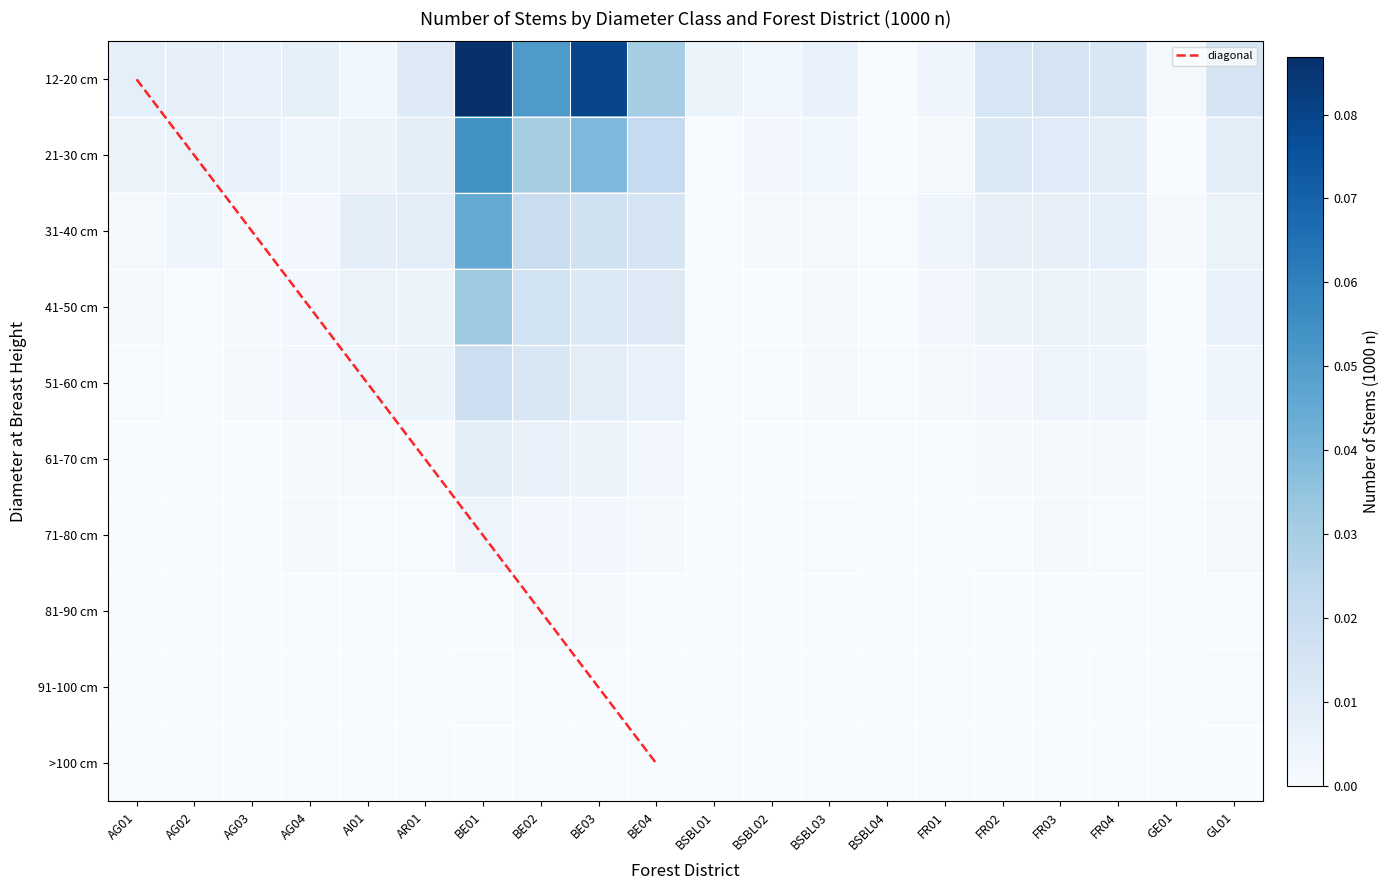

Count the >100 cm values in the range 0 to 1.

20